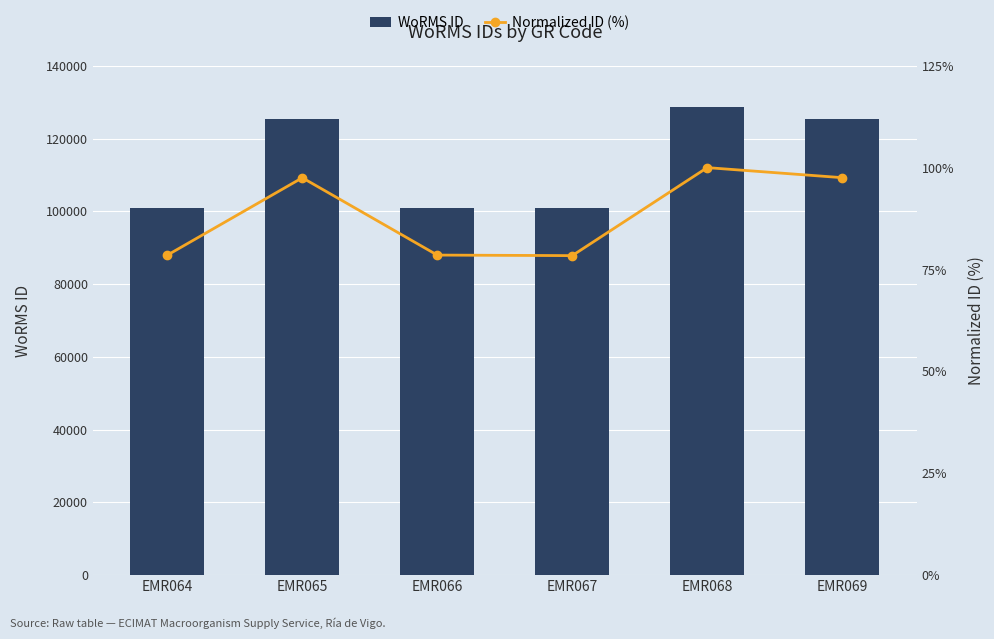

Which label corresponds to the smallest value in the chart?

EMR067